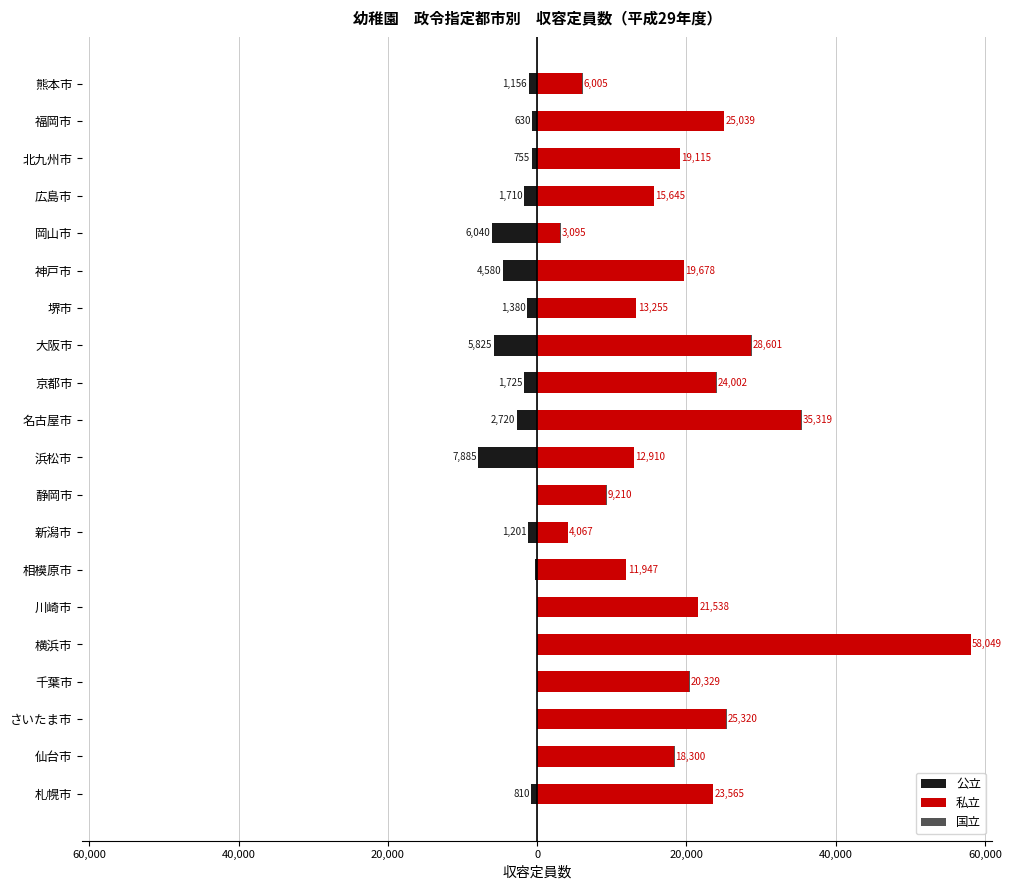

Does the chart contain stacked bars?

No